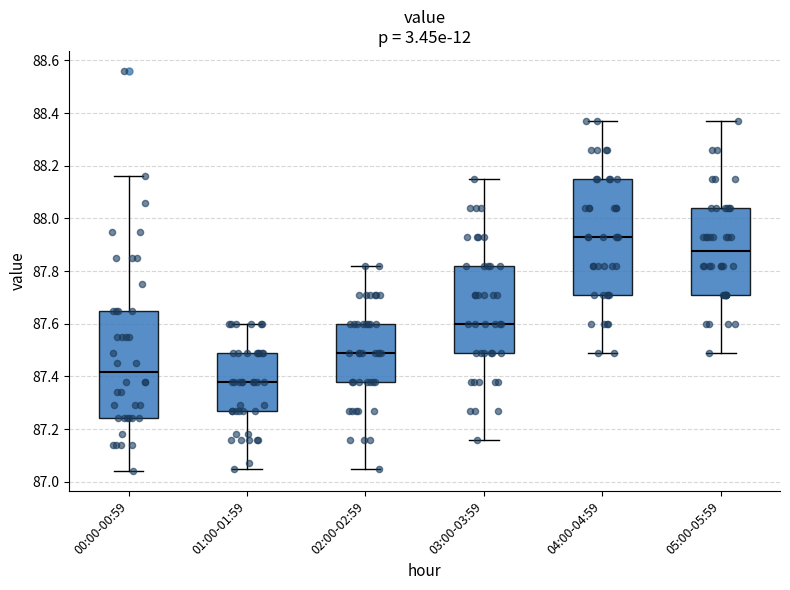

Comparing the boxes themselves (not the whiskers), which one is the tallest?

04:00-04:59